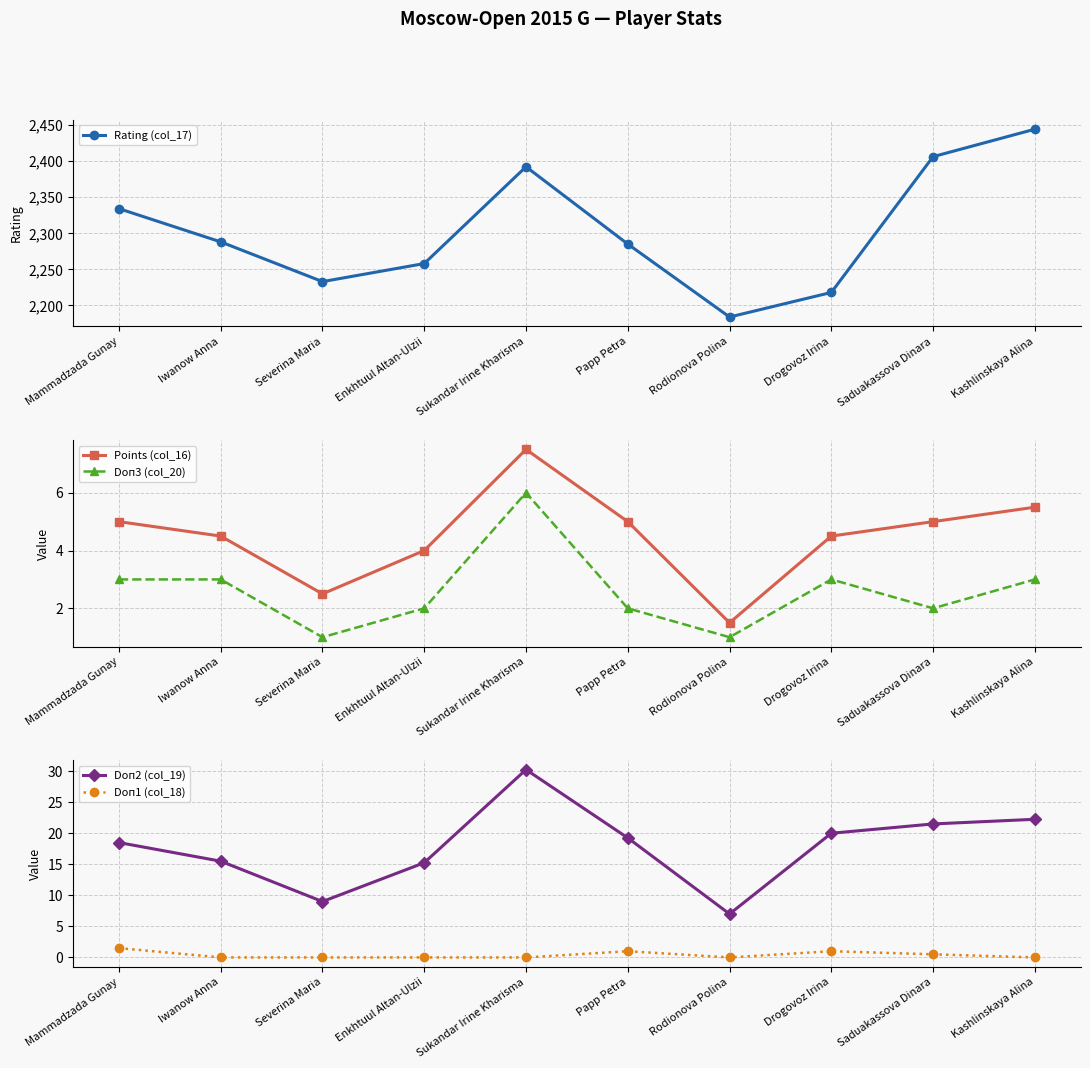

What is the label of the 6th point from the left?

Papp Petra